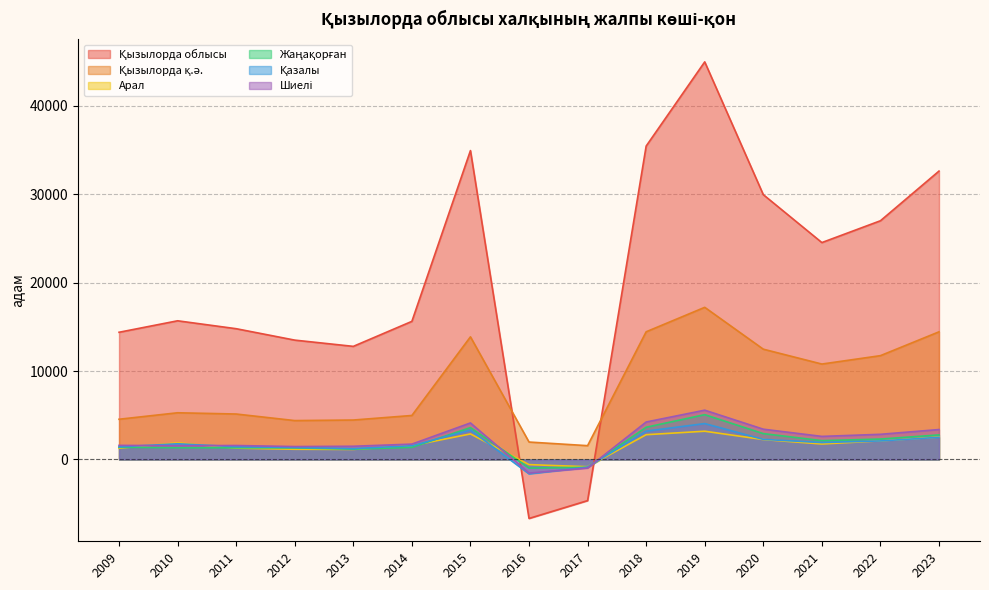

List the series in order of their peak value, highest first.

Қызылорда облысы, Қызылорда қ.ә., Шиелі, Жаңақорған, Қазалы, Арал